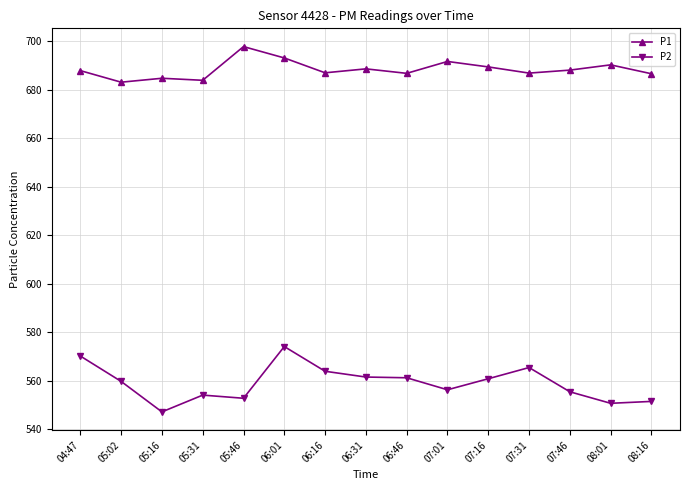

What is the label of the 6th point from the left?

06:01